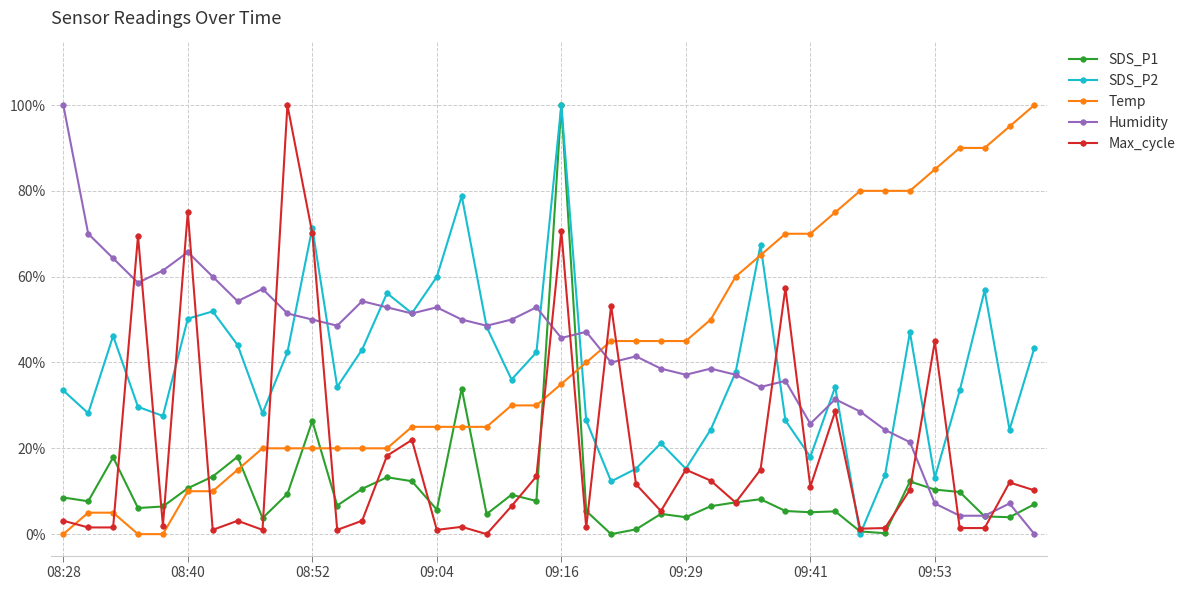

Is this an area chart (filled region under the line)?

No